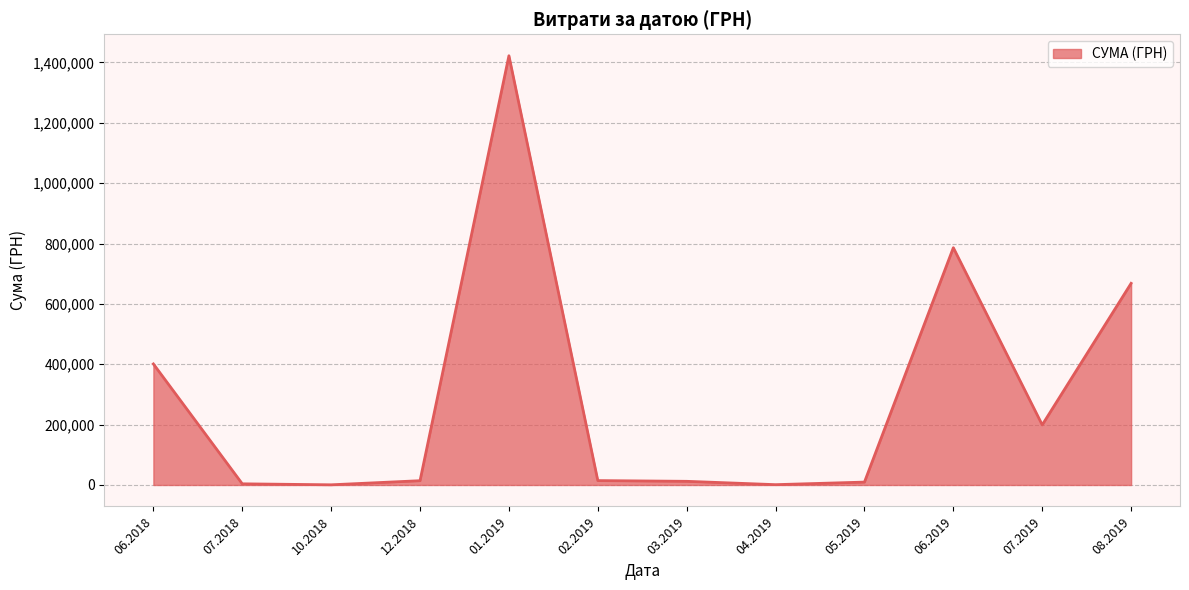

How many lines are shown in the chart?

1